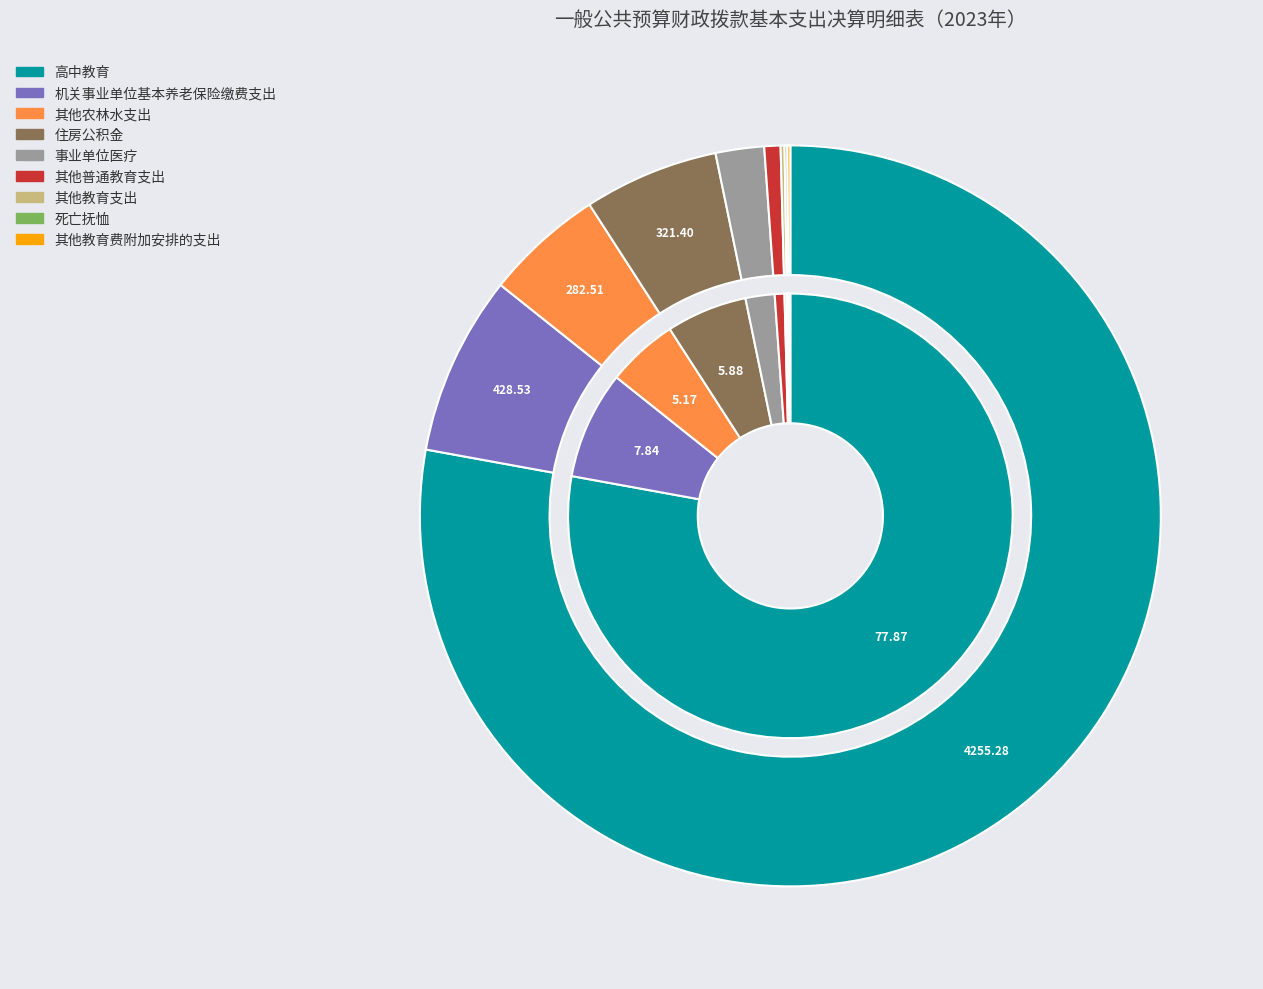

Rank the categories by value from highest to lowest.

高中教育, 机关事业单位基本养老保险缴费支出, 住房公积金, 其他农林水支出, 事业单位医疗, 其他普通教育支出, 其他教育支出, 其他教育费附加安排的支出, 死亡抚恤